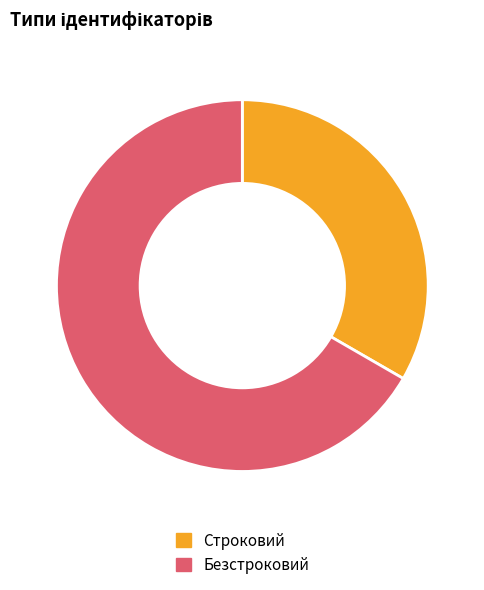

Is there any slice that represents more than half of the pie?

Yes